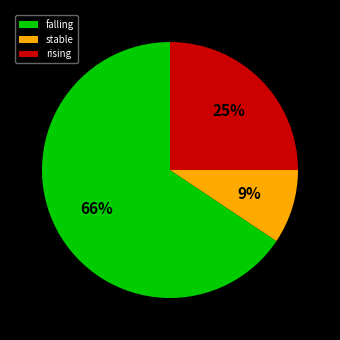

Is it true that falling is 54% of the pie?

False